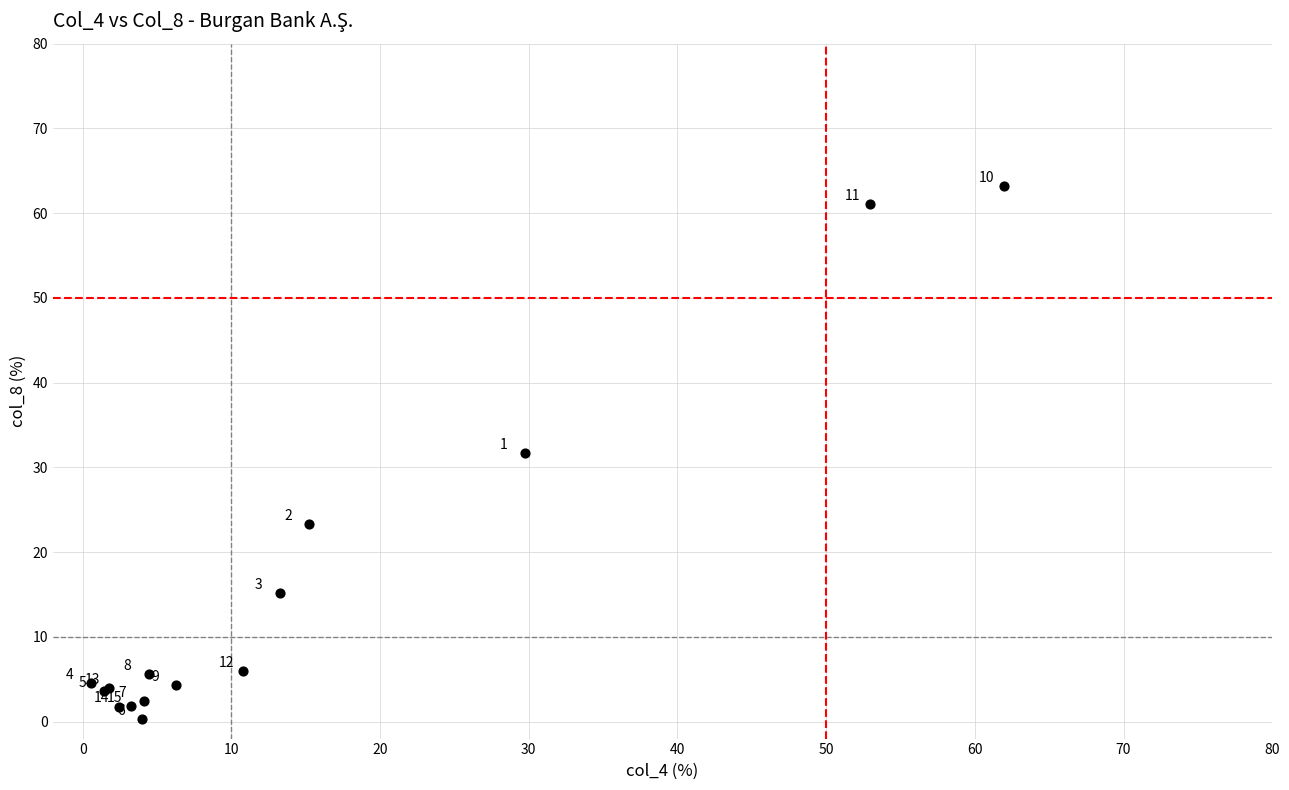

What Y value in the scatter plot is closest to 31?

31.7